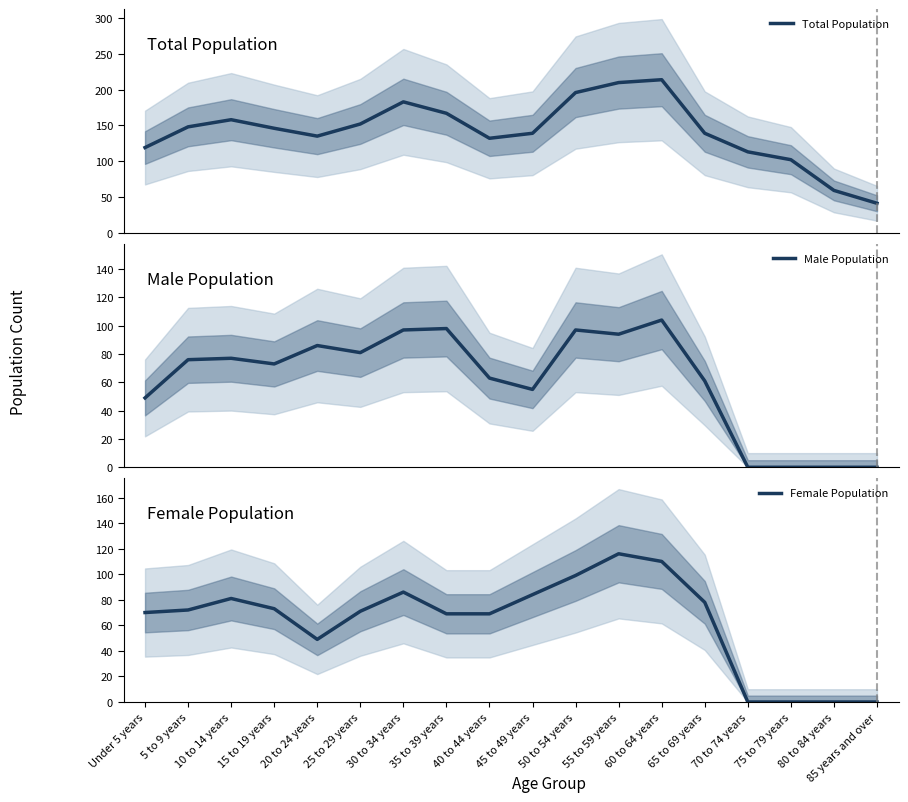

How many lines are shown in the chart?

3